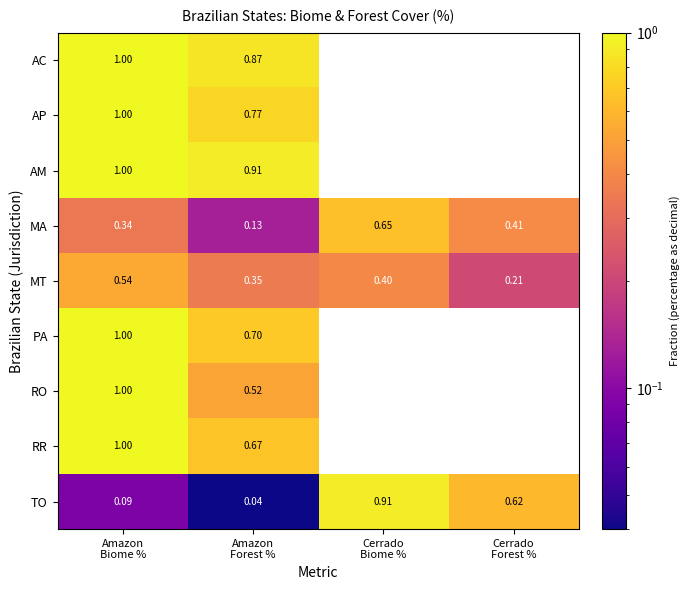

What is the highest value of the AM series?

1.0